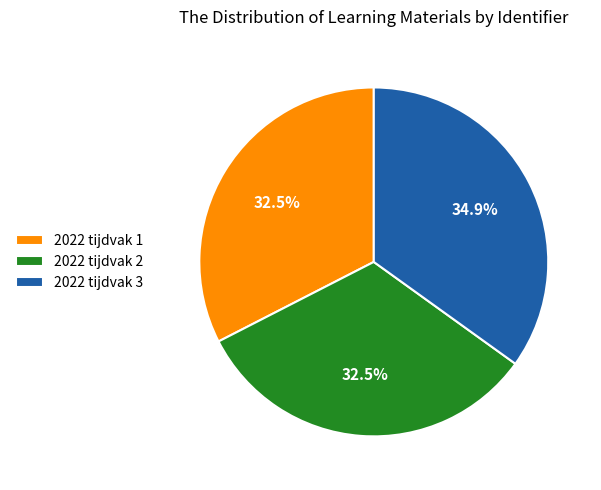

To the nearest percent, what is the difference between the 2022 tijdvak 3 and 2022 tijdvak 1 slice percentages?

2%